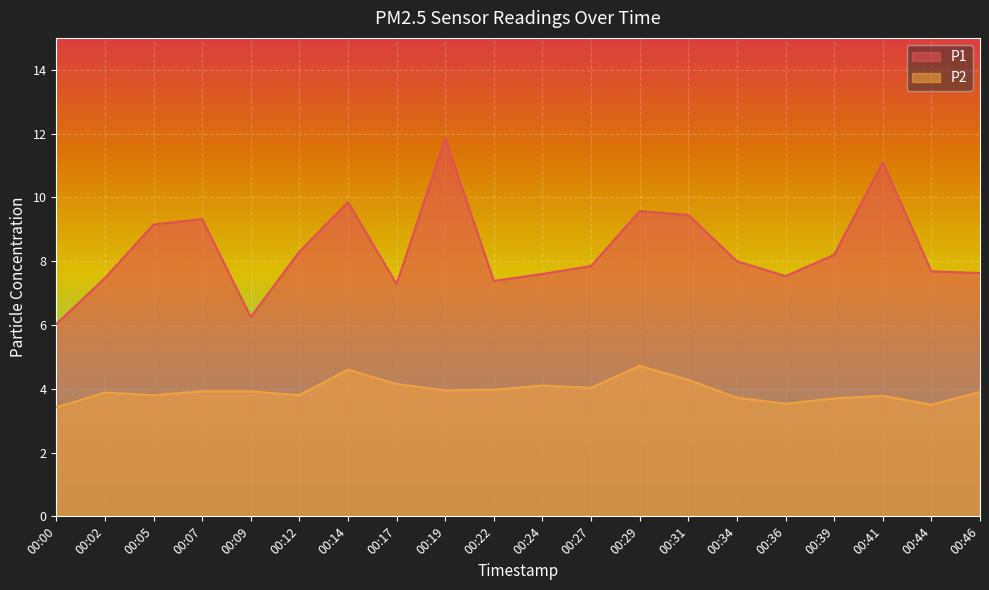

What is the maximum value for P1?

11.8